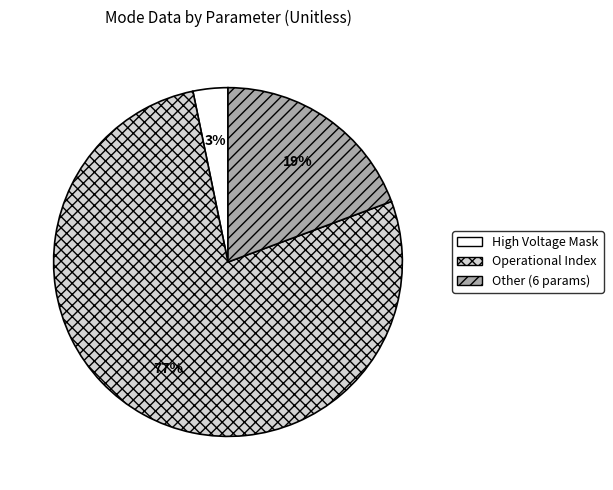

Which category accounts for the majority?

Operational Index